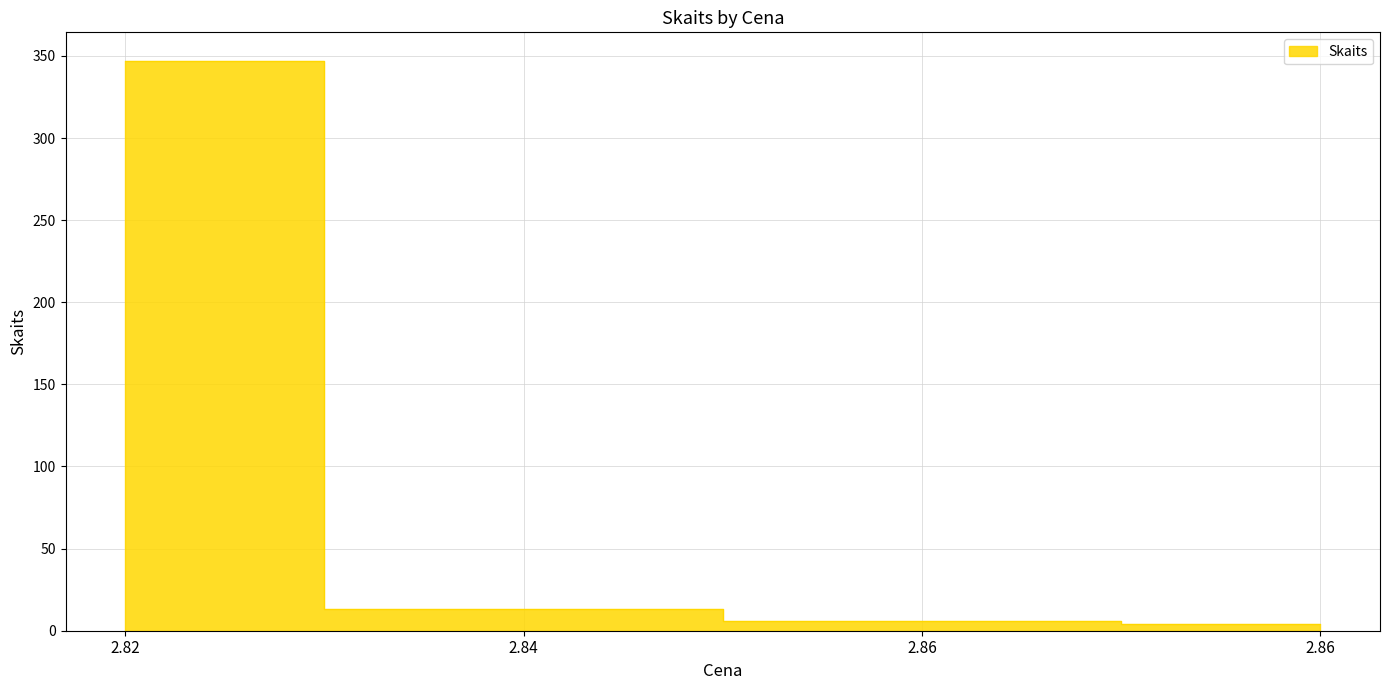

Where does the data first go above 13?

2.82